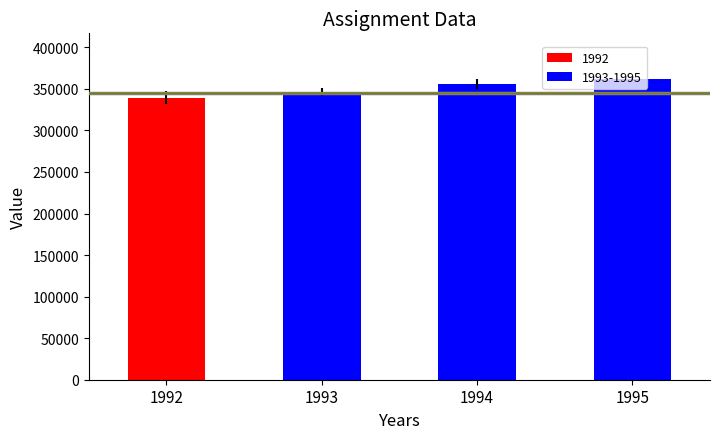

Are the bars horizontal?

No